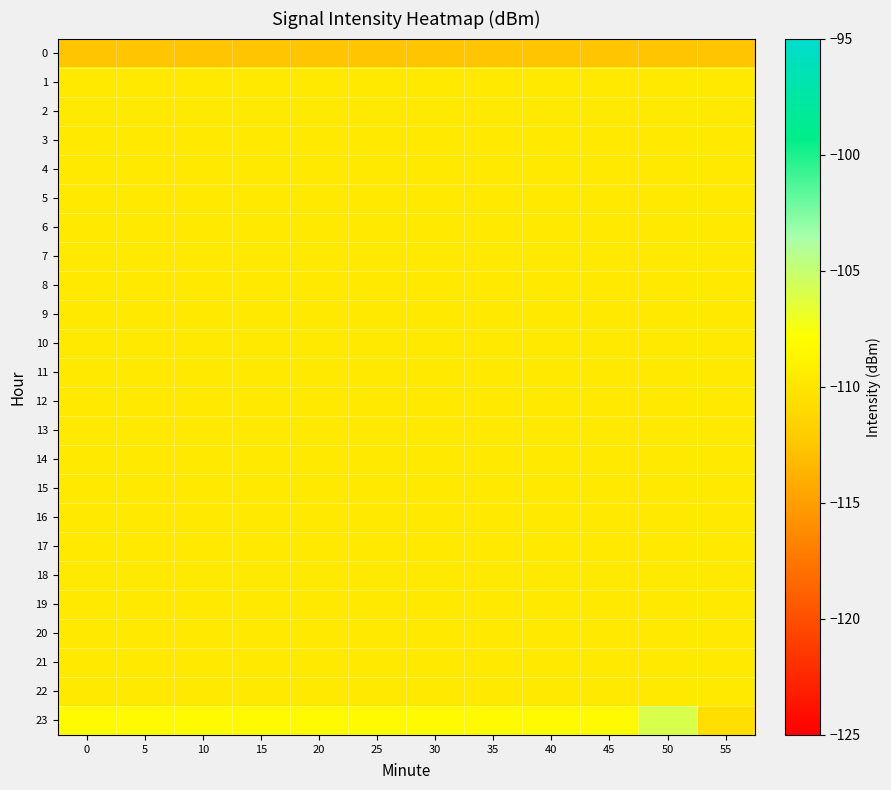

Between 25 and 15, which is larger?

15